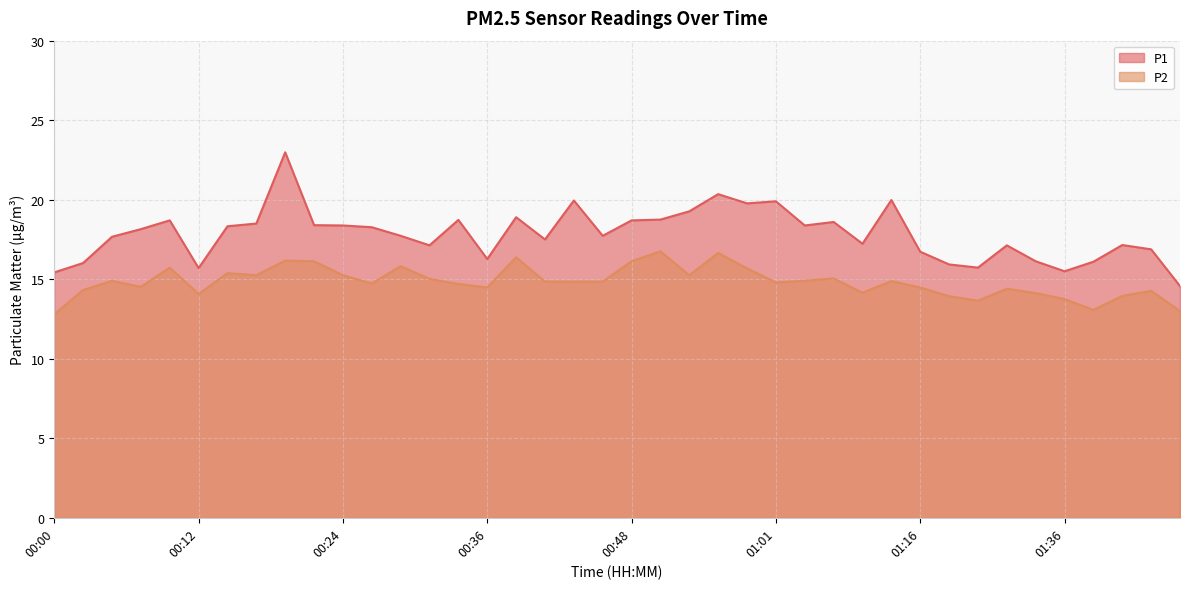

How many lines are shown in the chart?

2